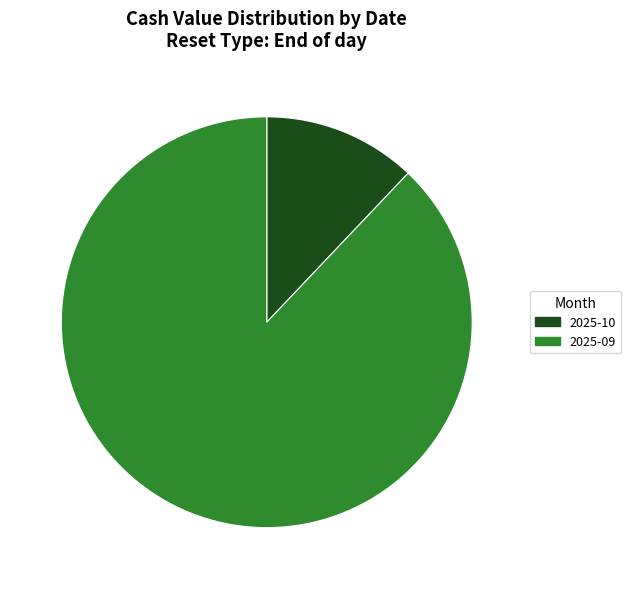

Do 2025-09 and 2025-10 together represent more than half of the pie?

Yes